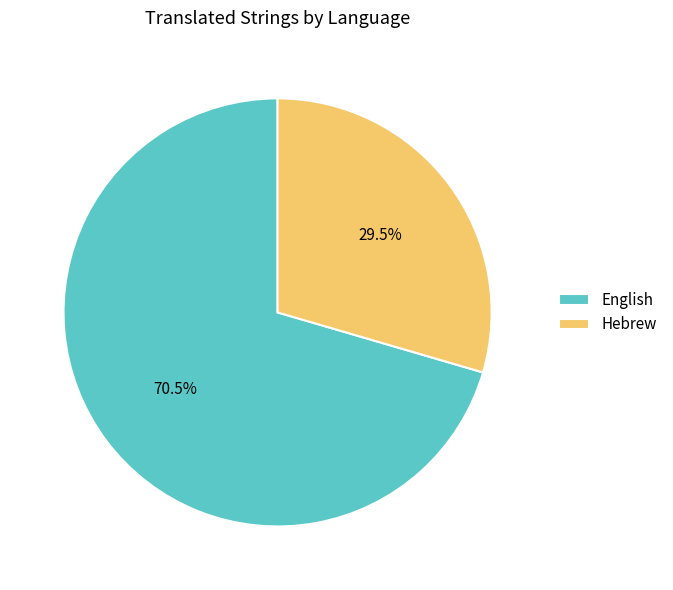

What percentage is NOT represented by Hebrew?

70.5%